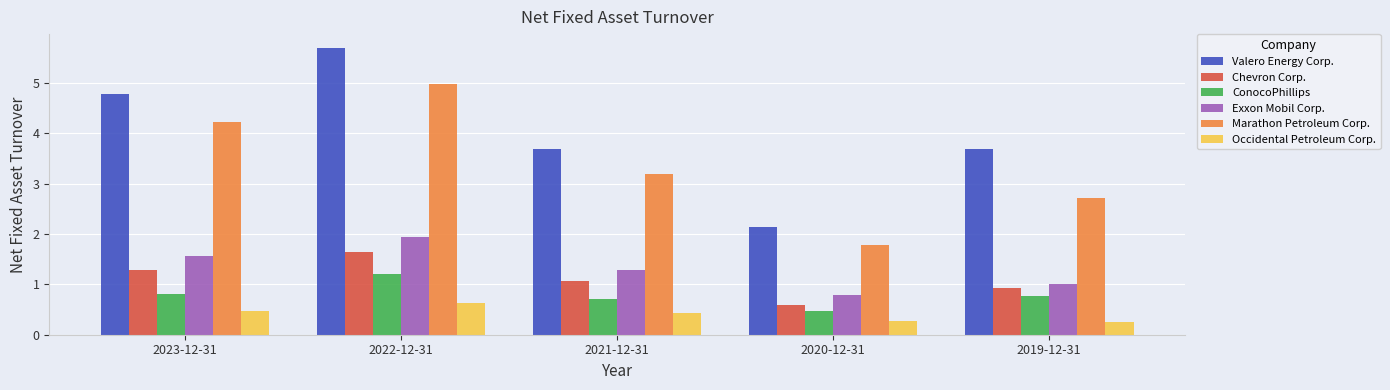

List the series in order of their peak value, highest first.

Valero Energy Corp., Marathon Petroleum Corp., Exxon Mobil Corp., Chevron Corp., ConocoPhillips, Occidental Petroleum Corp.